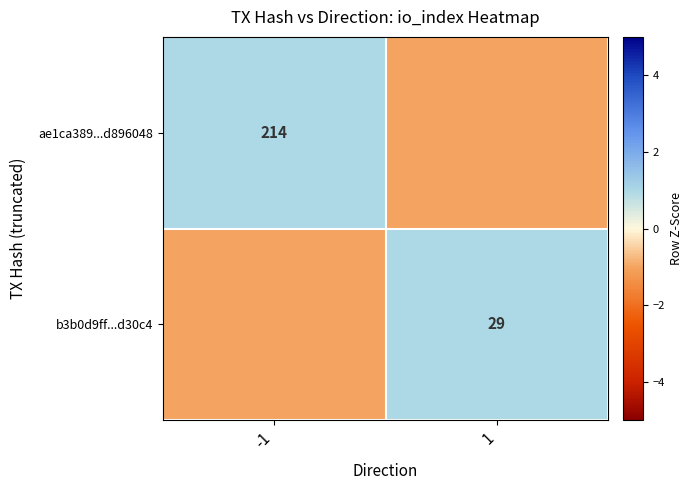

What is the difference between the highest and lowest values at -1?

2